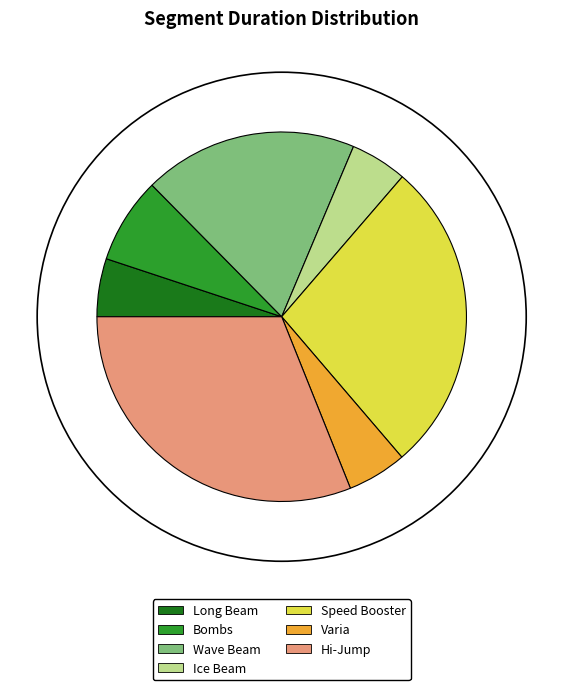

Which slice is the largest?

Hi-Jump